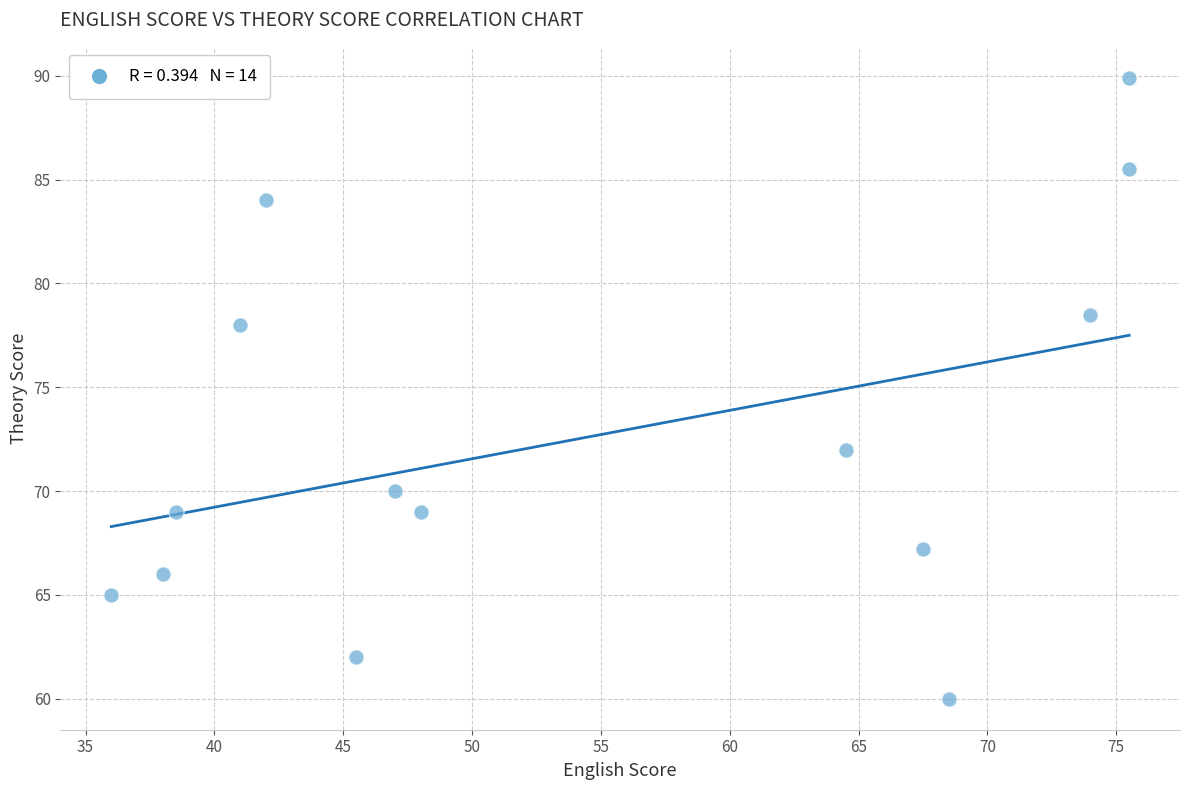

What is the range of Y values (max minus min)?

29.9